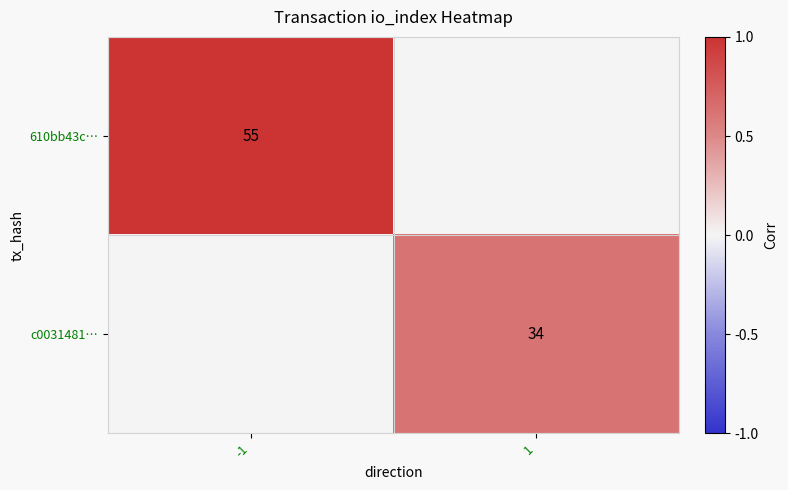

Is it true that c0031481… equals 8 at 1?

False